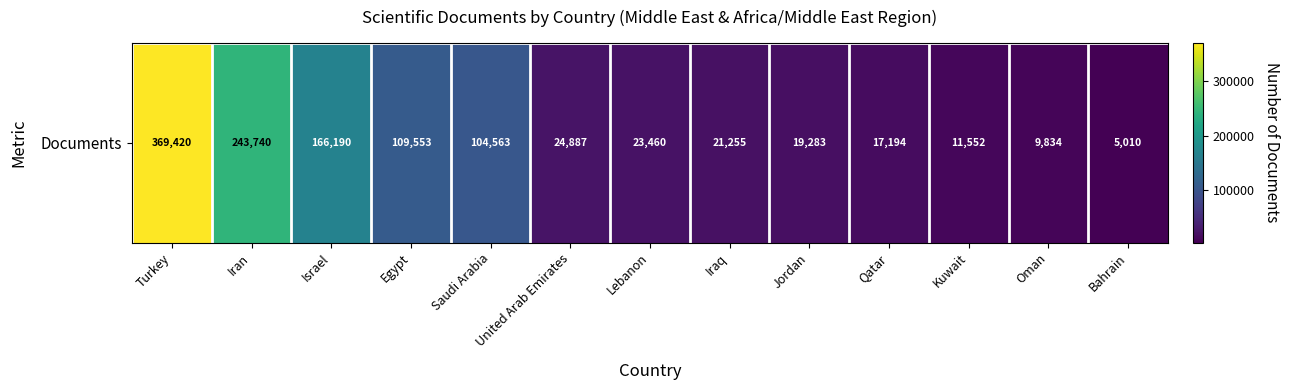

Approximately how many times larger is the value at Jordan compared to Israel?

0.1